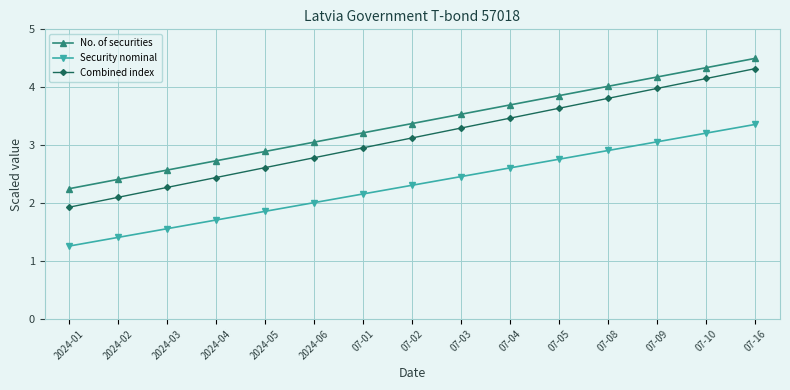

What is the maximum value for Security nominal?

3.4